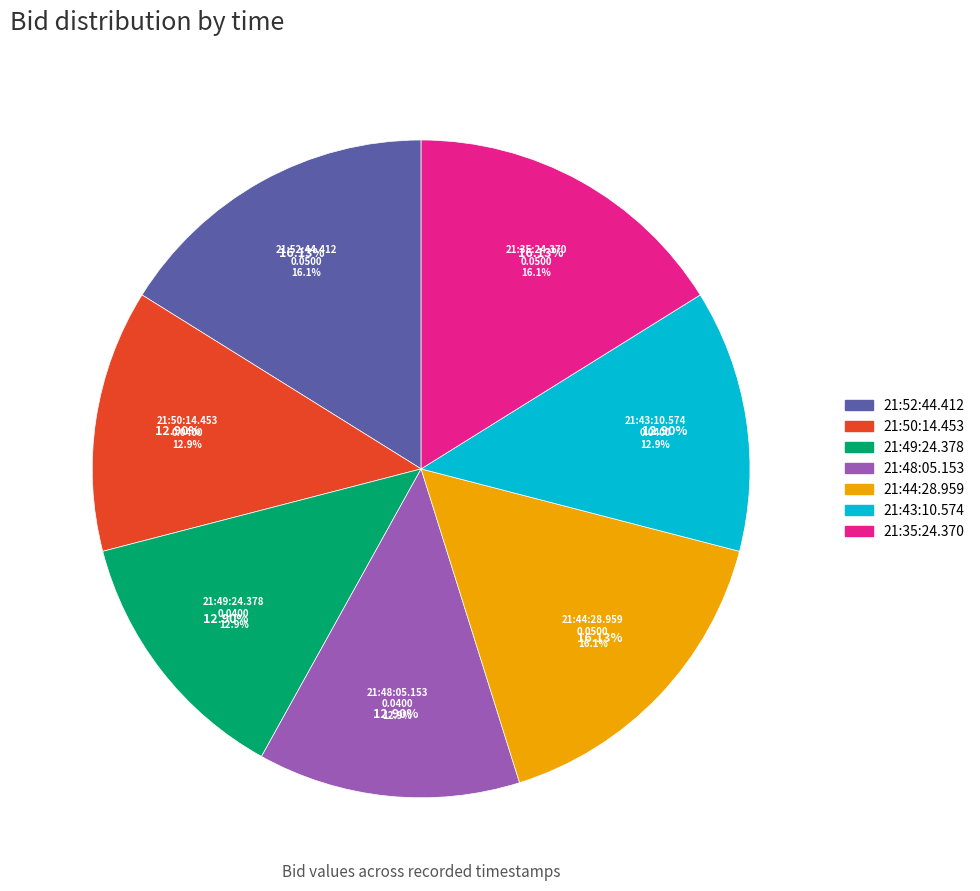

To the nearest percent, what portion does 21:43:10.574 represent?

13%